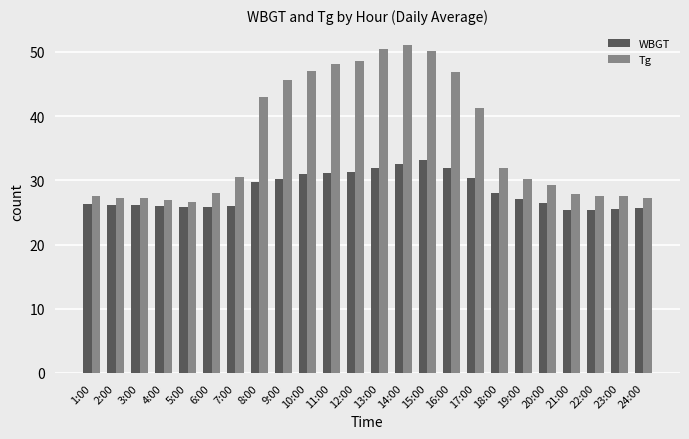

What position from the right is 3:00?

22